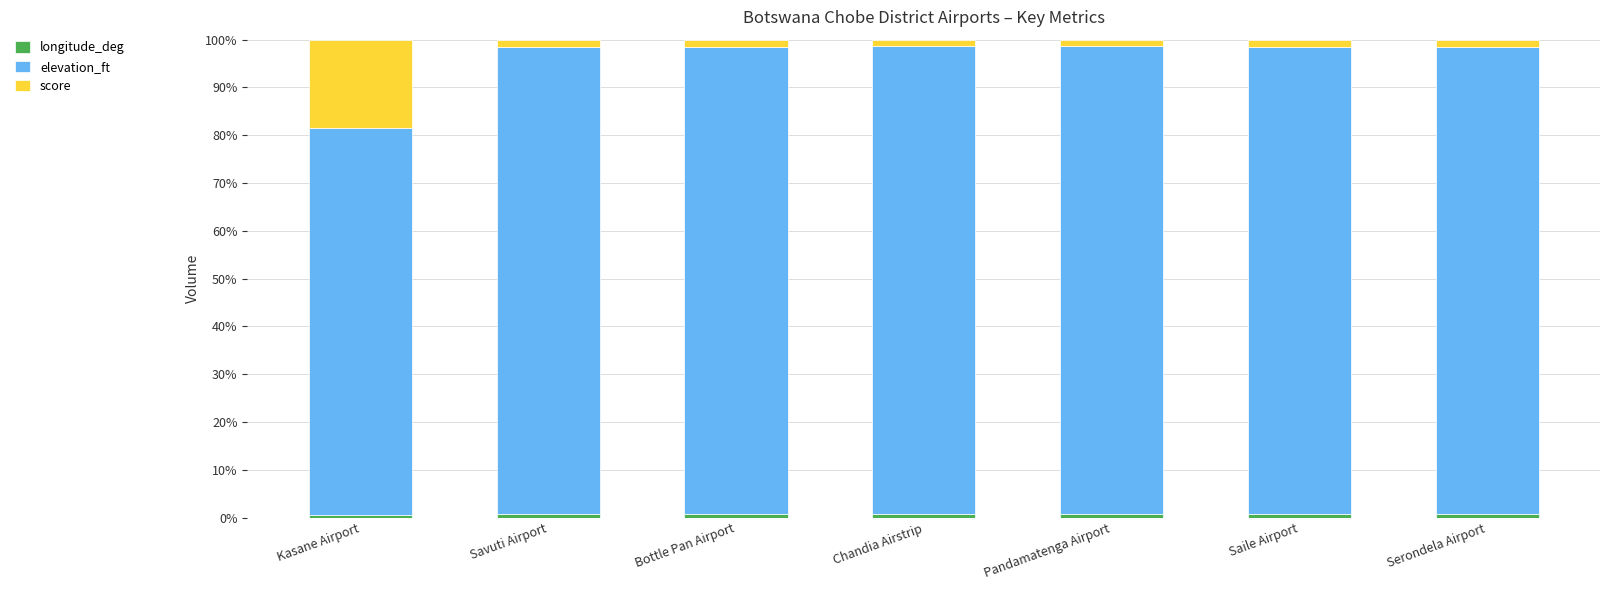

Rank the categories by elevation_ft value from lowest to highest.

Kasane Airport, Serondela Airport, Saile Airport, Savuti Airport, Bottle Pan Airport, Pandamatenga Airport, Chandia Airstrip